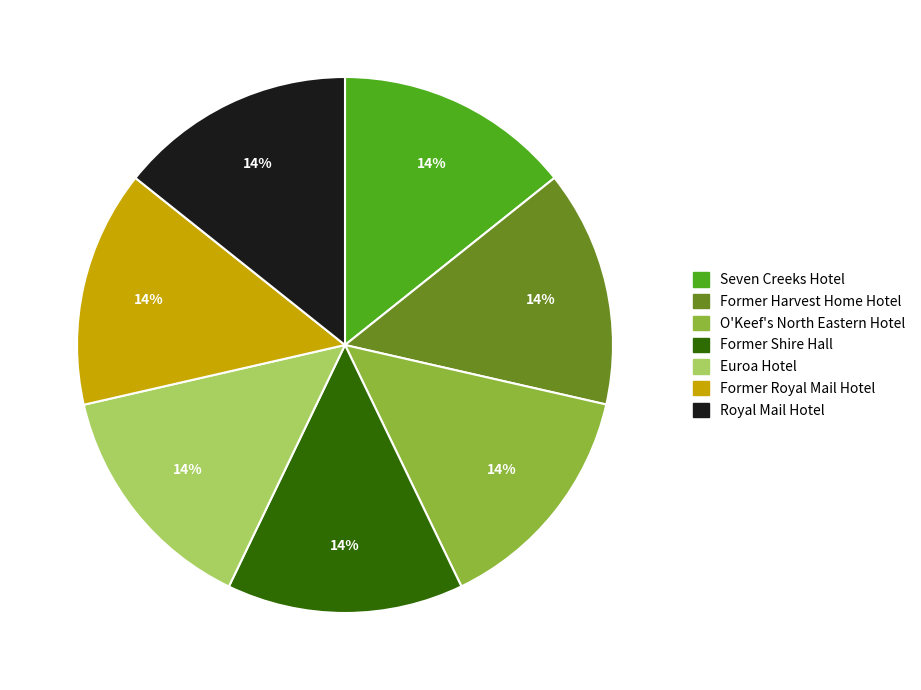

Does Former Shire Hall represent more than half of the total?

No